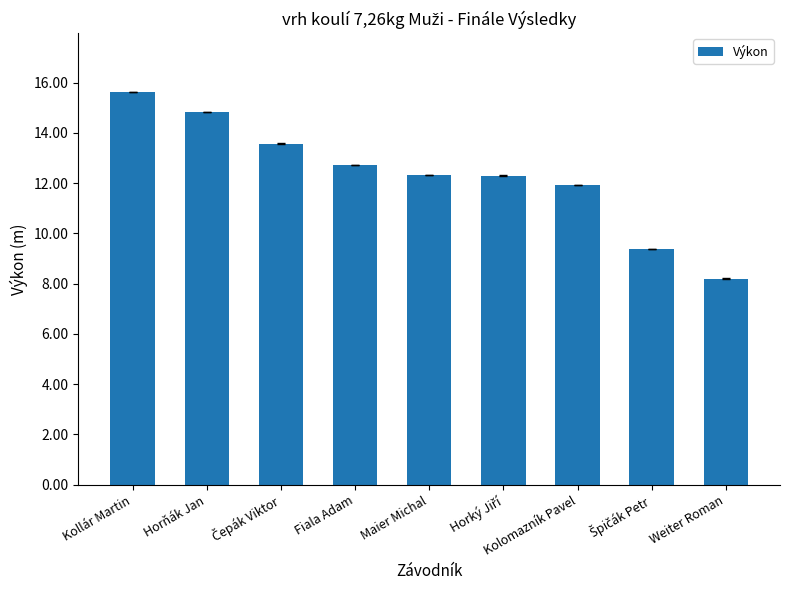

What is the label of the 6th bar from the right?

Fiala Adam